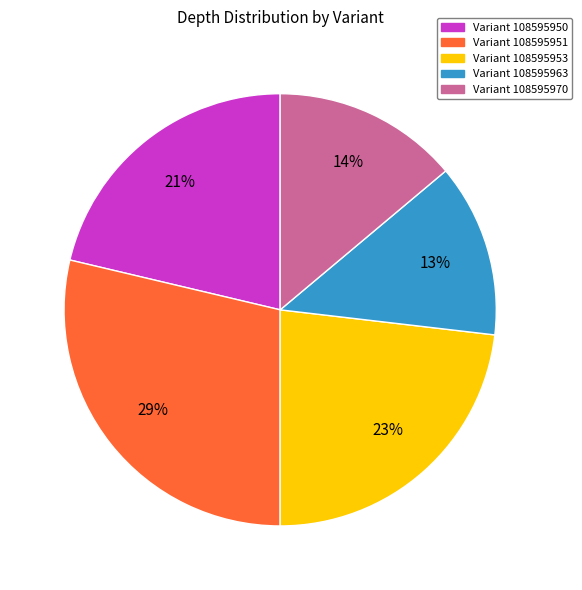

To the nearest percent, what is the combined percentage of Variant 108595950 and Variant 108595951?

50%